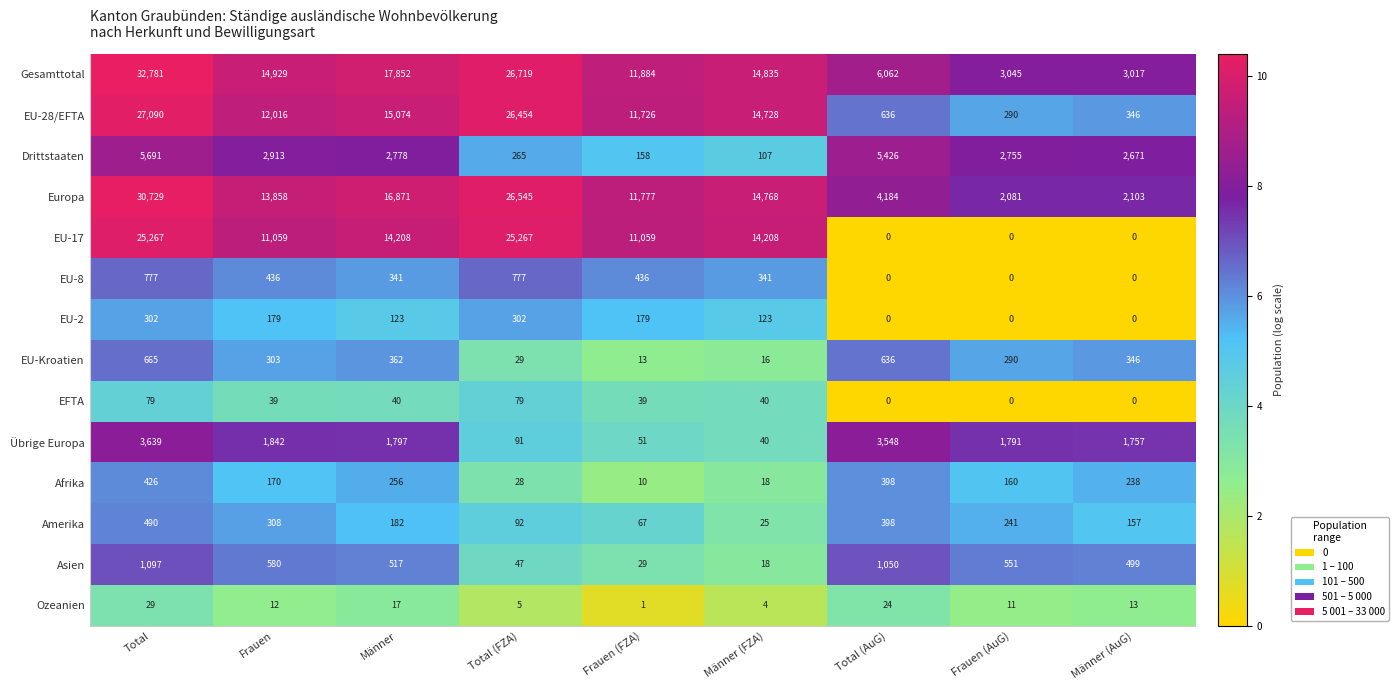

At how many categories does at least one series exceed 8?

9